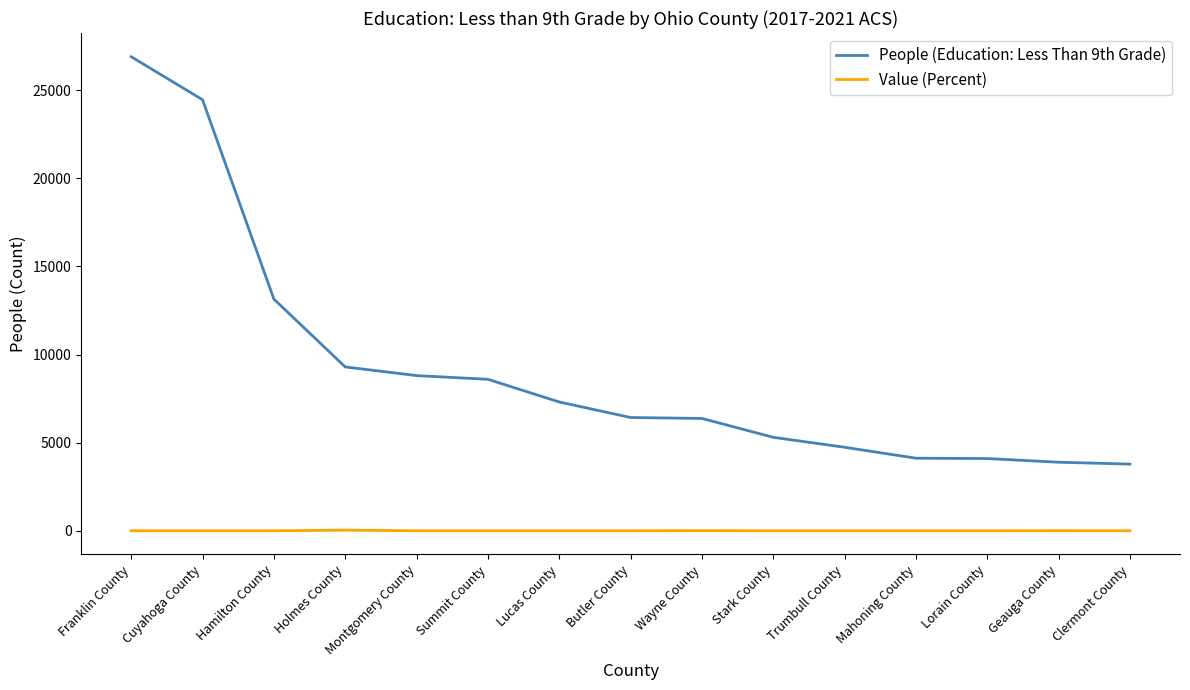

True or false: Value (Percent) and People (Education: Less Than 9th Grade) cross at least once.

False